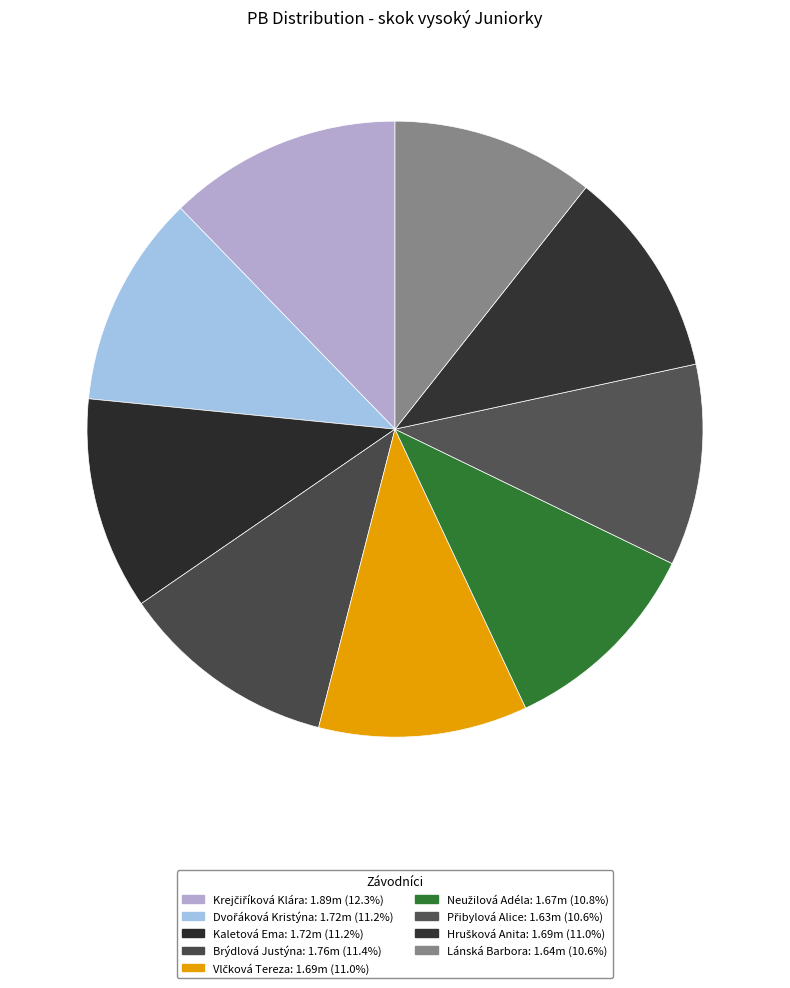

What is the total percentage of Lánská Barbora and Hrušková Anita?

21.6%